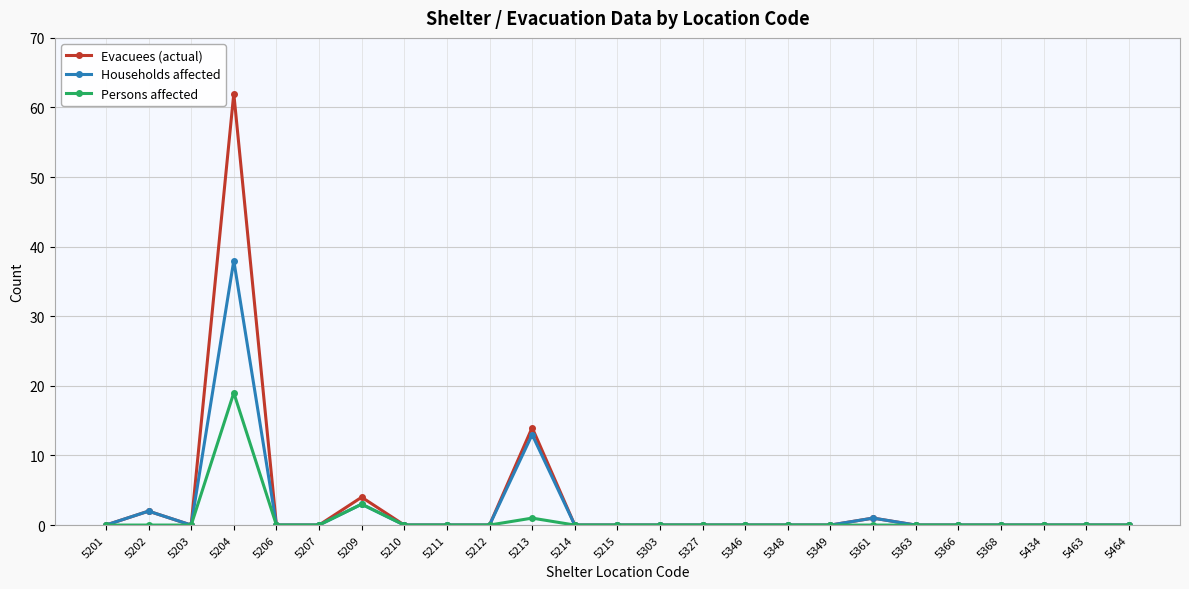

Where is the first local minimum for Households affected?

5203